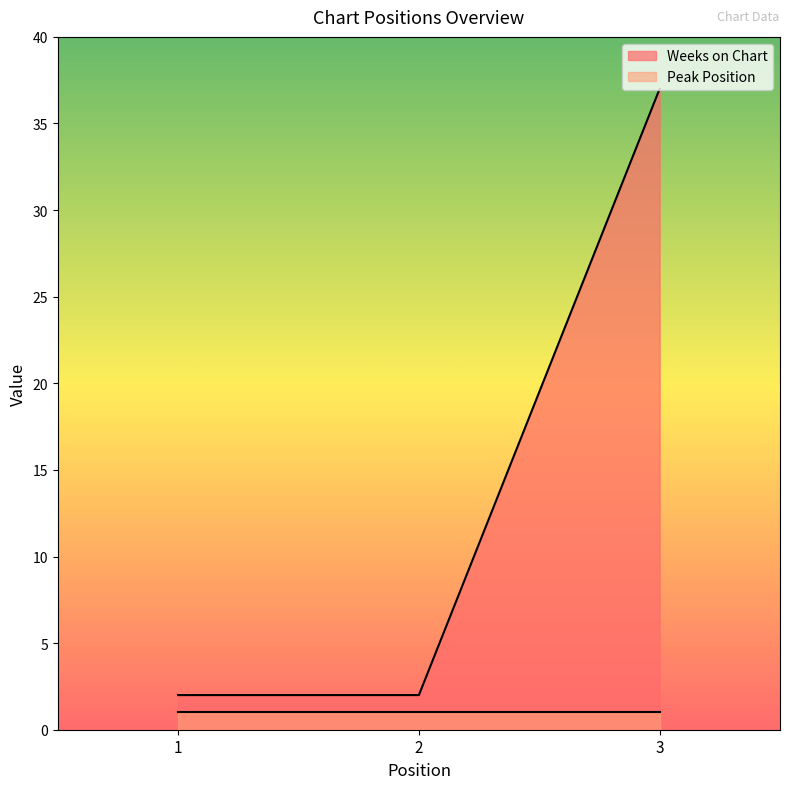

List the labels in order of value, smallest first.

1, 2, 3